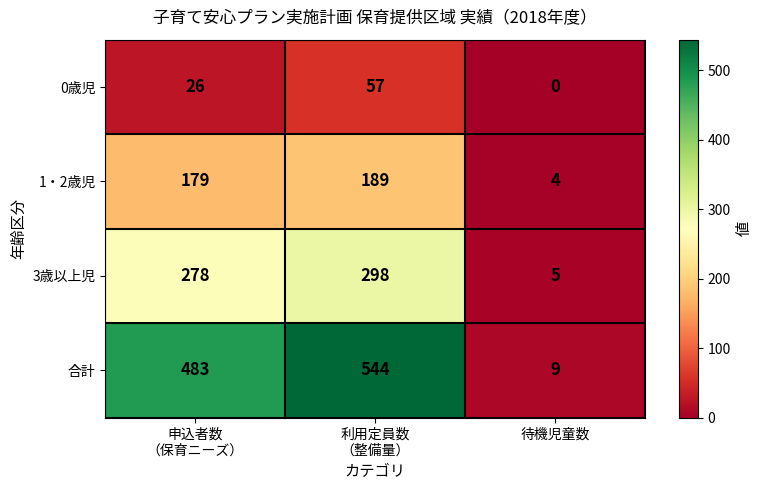

What is the total value across all series at 待機児童数?

18